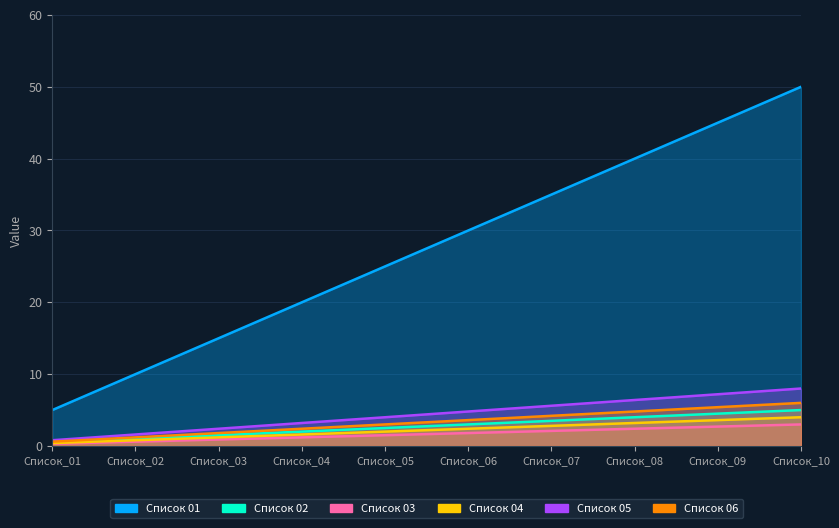

What is the spread (max minus min) of values at Список_06?

28.2